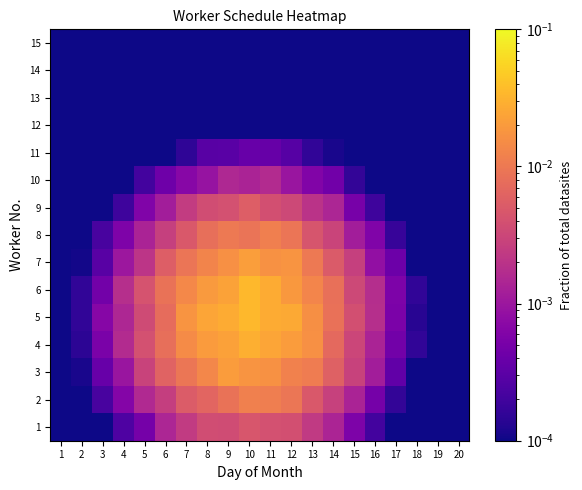

Between 6 and 7, which series saw the biggest shift?

5